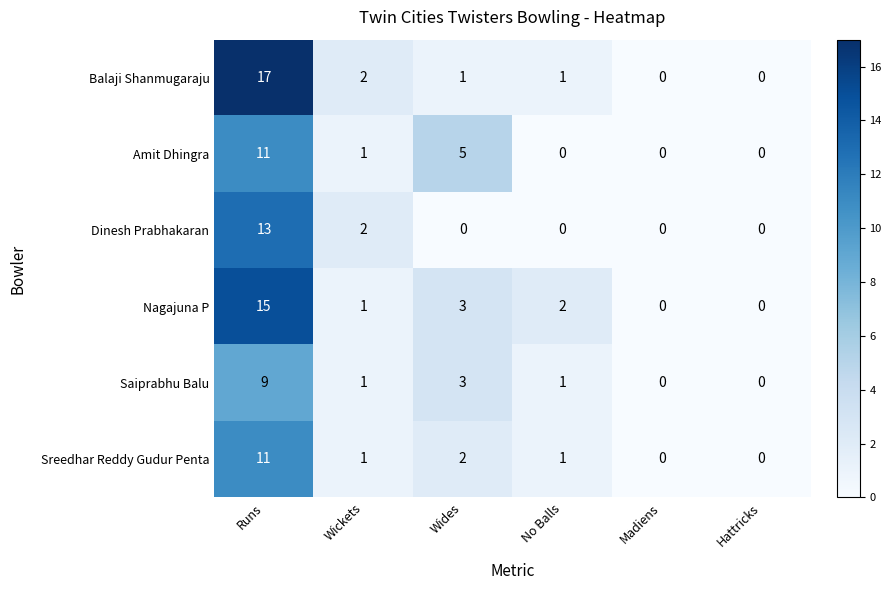

What is the difference between the maximum and second lowest values in the Saiprabhu Balu series?

9